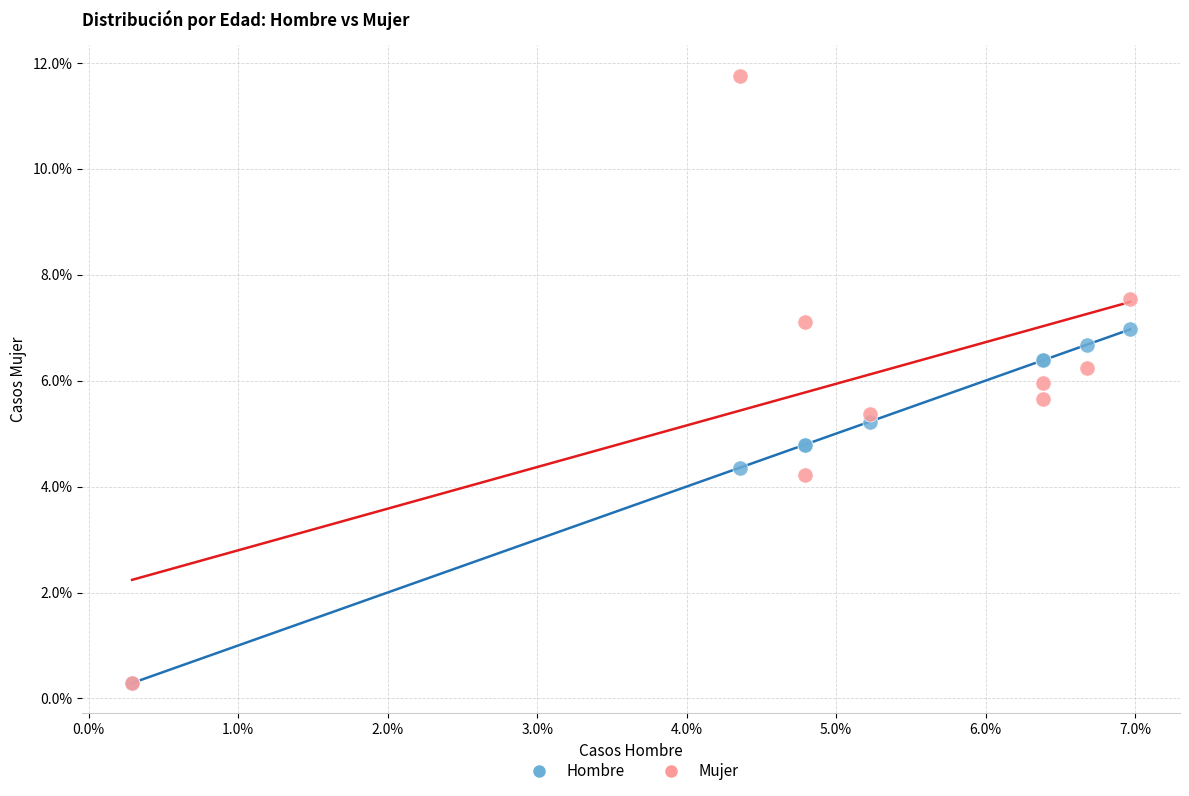

In the Hombre series, what Y value is closest to 3?

4.4